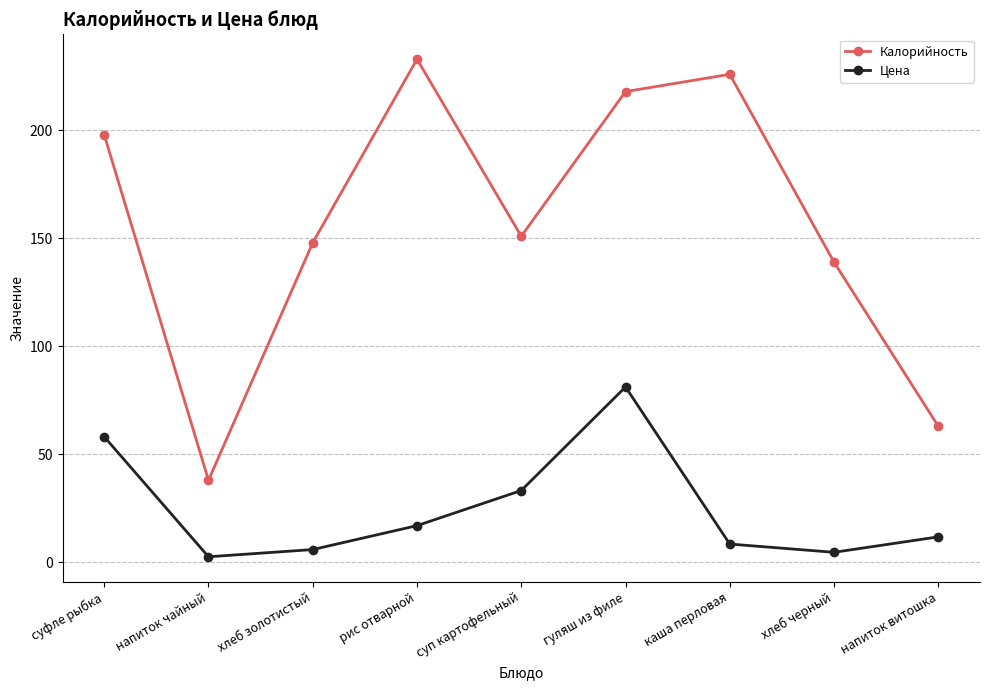

Where is the first local maximum for Цена?

гуляш из филе